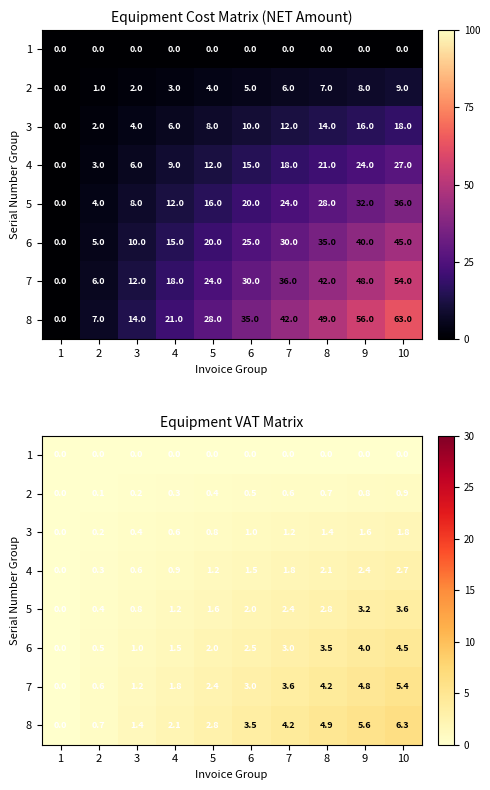

At which category is the sum across all series the highest?

10